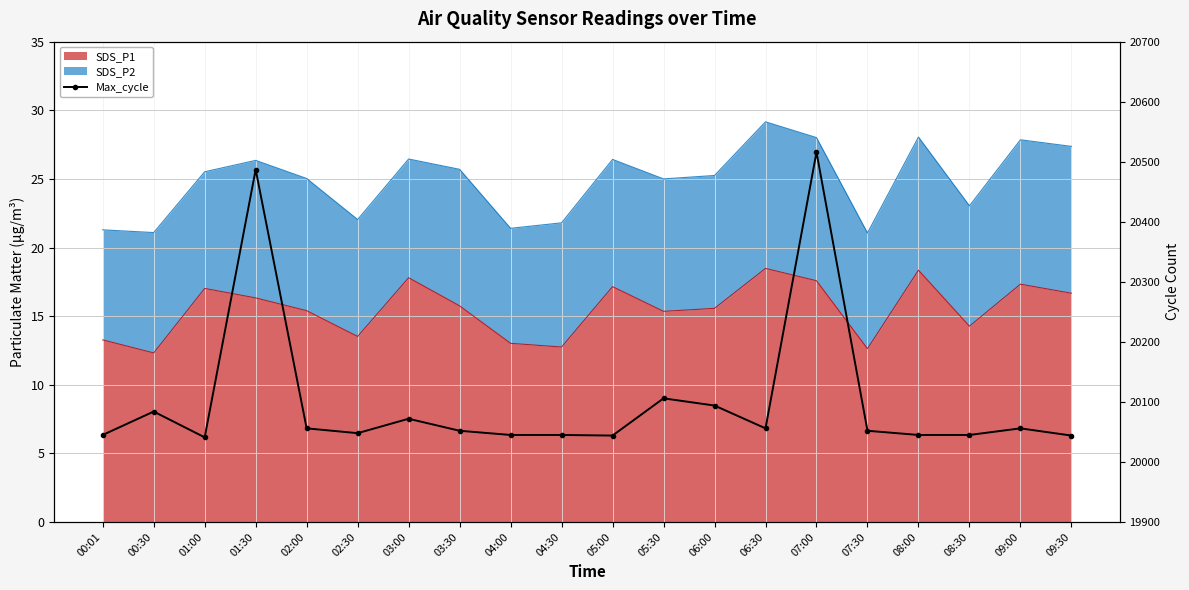

Is it true that the value at 06:00 is 9830?

False